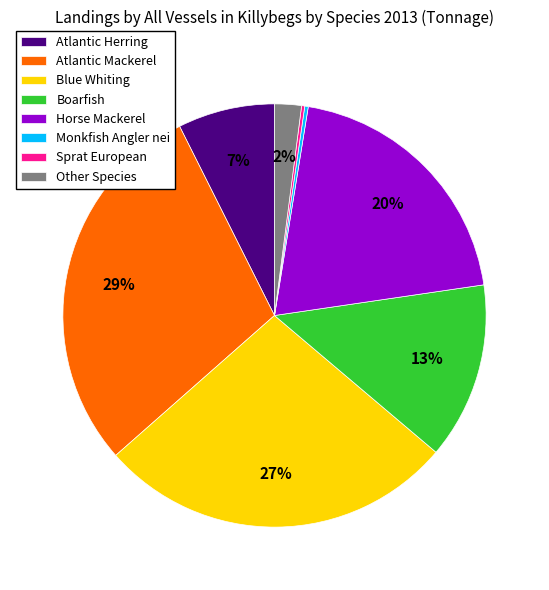

Between Other Species and Atlantic Herring, which is larger?

Atlantic Herring